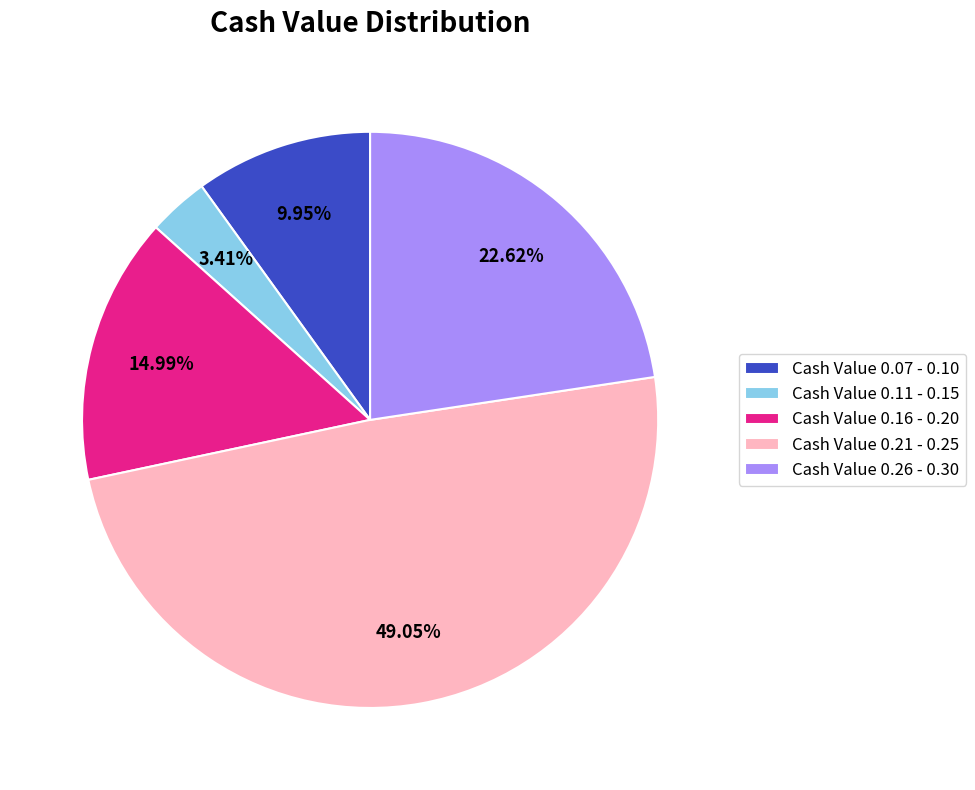

Approximately how many times larger is the value at Cash Value 0.16 - 0.20 compared to Cash Value 0.11 - 0.15?

4.4